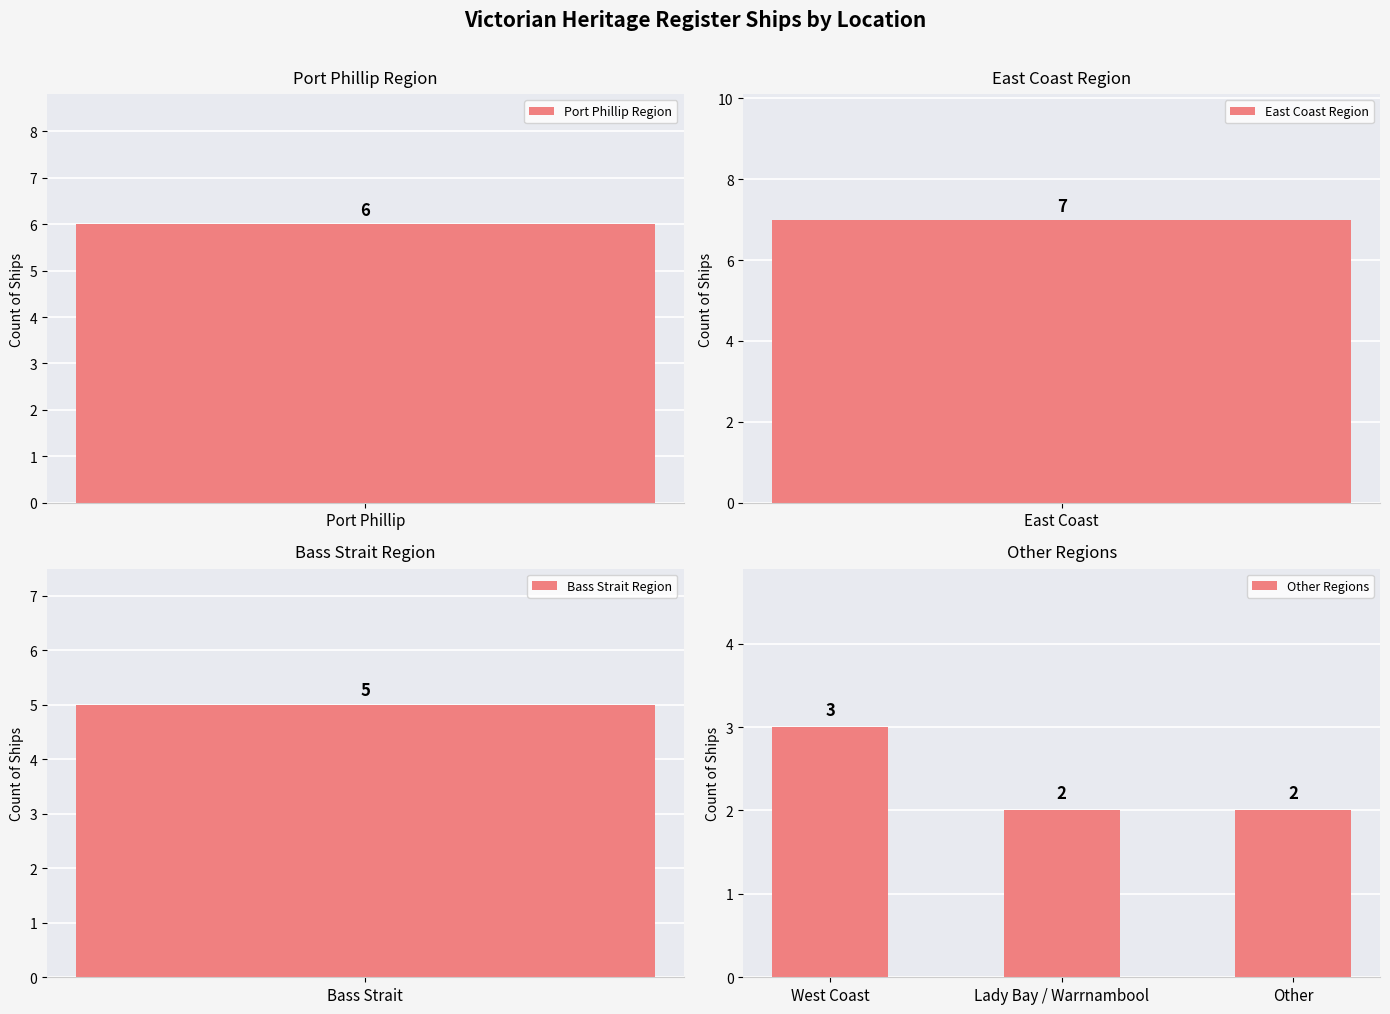

Count the Other Regions values in the range 2 to 3.

3